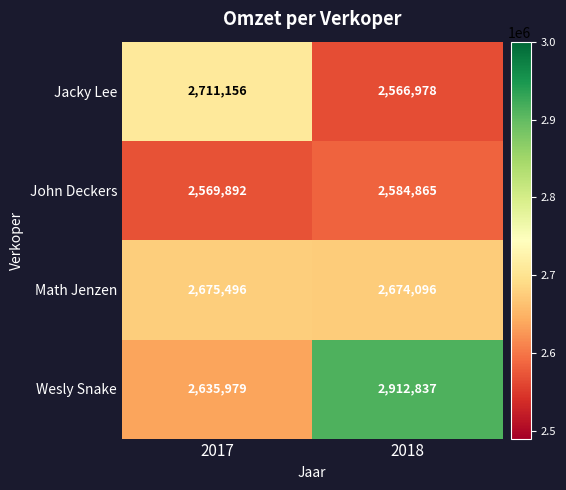

At how many categories does at least one series exceed 2703175?

2